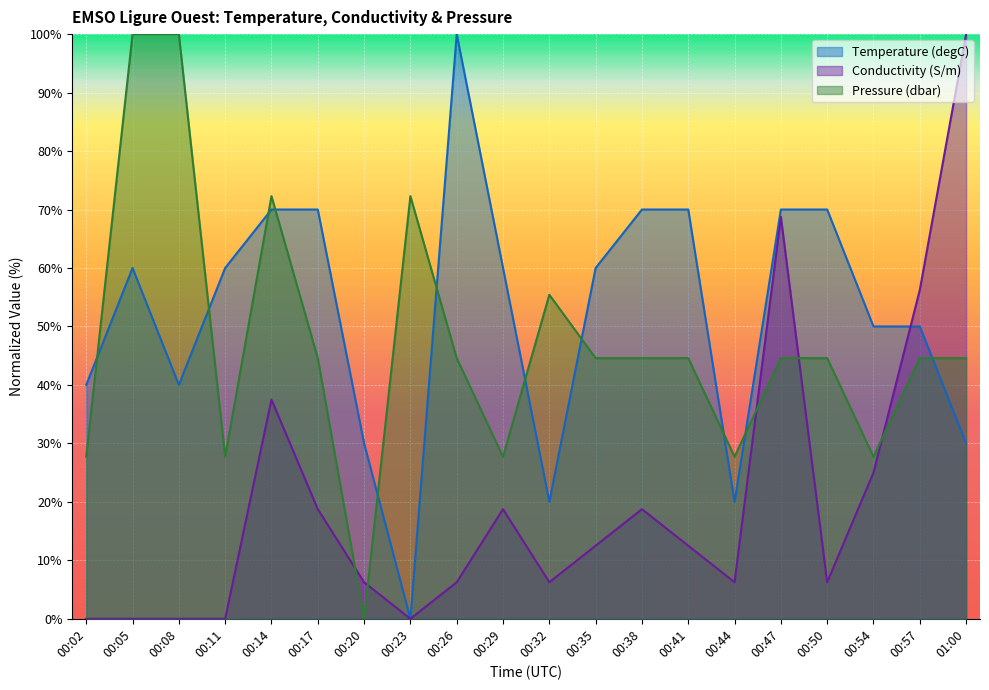

What position from the left is 00:29?

10